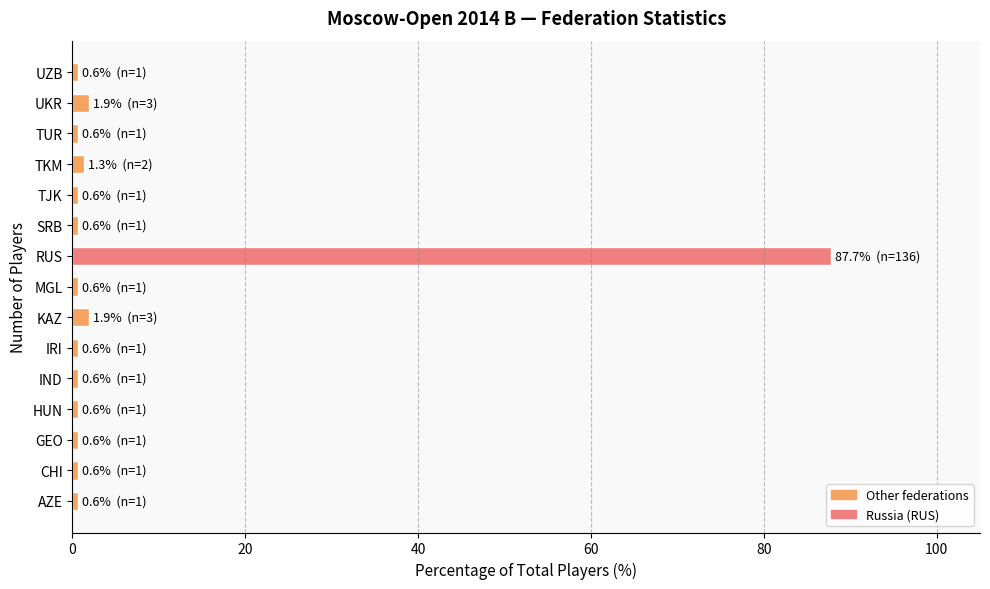

Reading bottom to top, extract all data points from this chart.

0.6	0.6	0.6	0.6	0.6	0.6	1.9	0.6	87.7	0.6	0.6	1.3	0.6	1.9	0.6